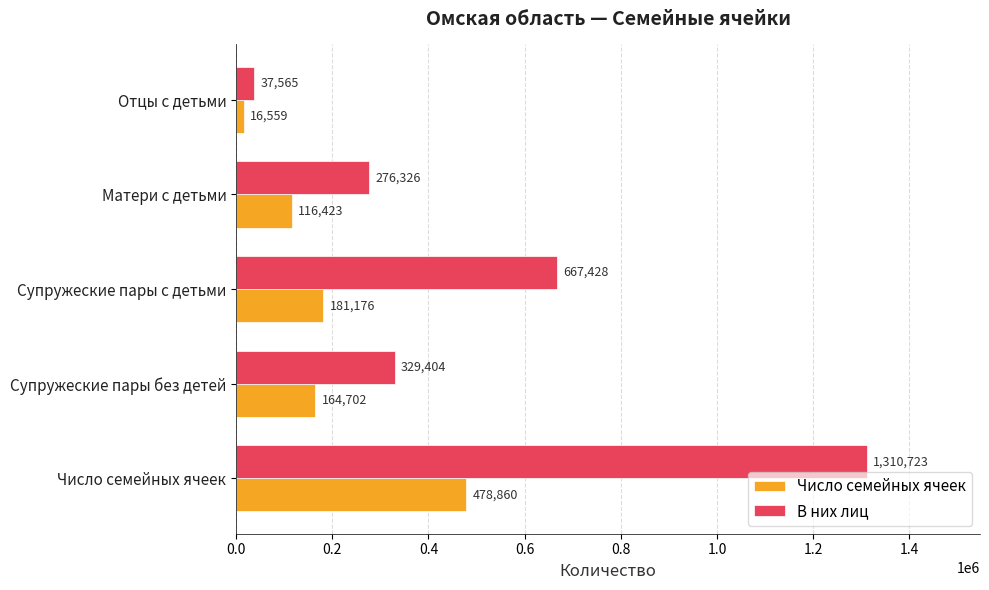

What is the maximum value shown in the chart?

1310723